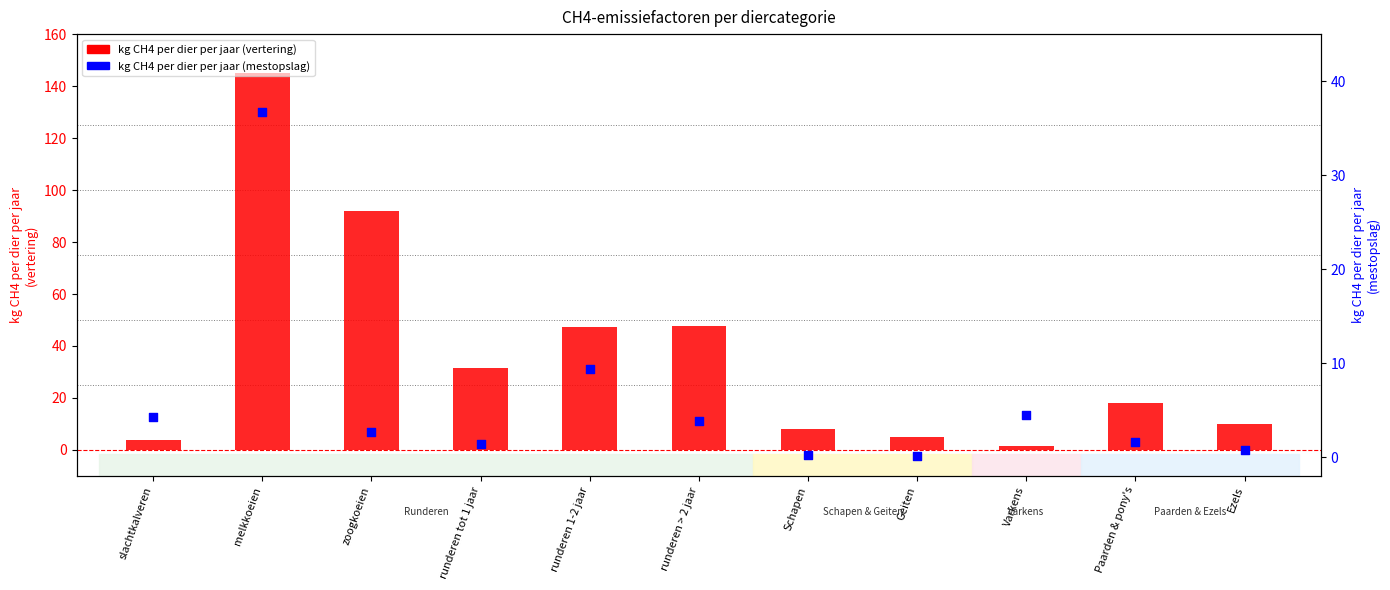

Which series reaches the maximum Y coordinate?

kg CH4 per dier per jaar (vertering)